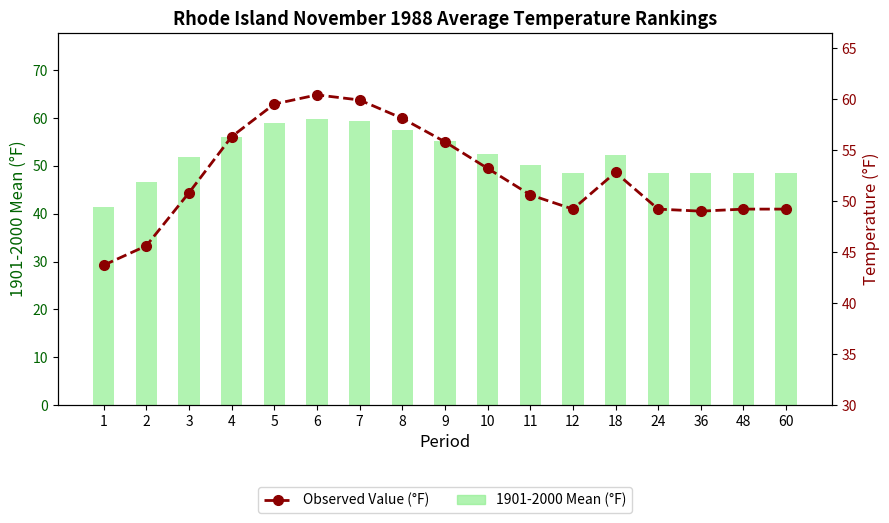

The Observed Value series shows 49.2 at 12. True or false?

True